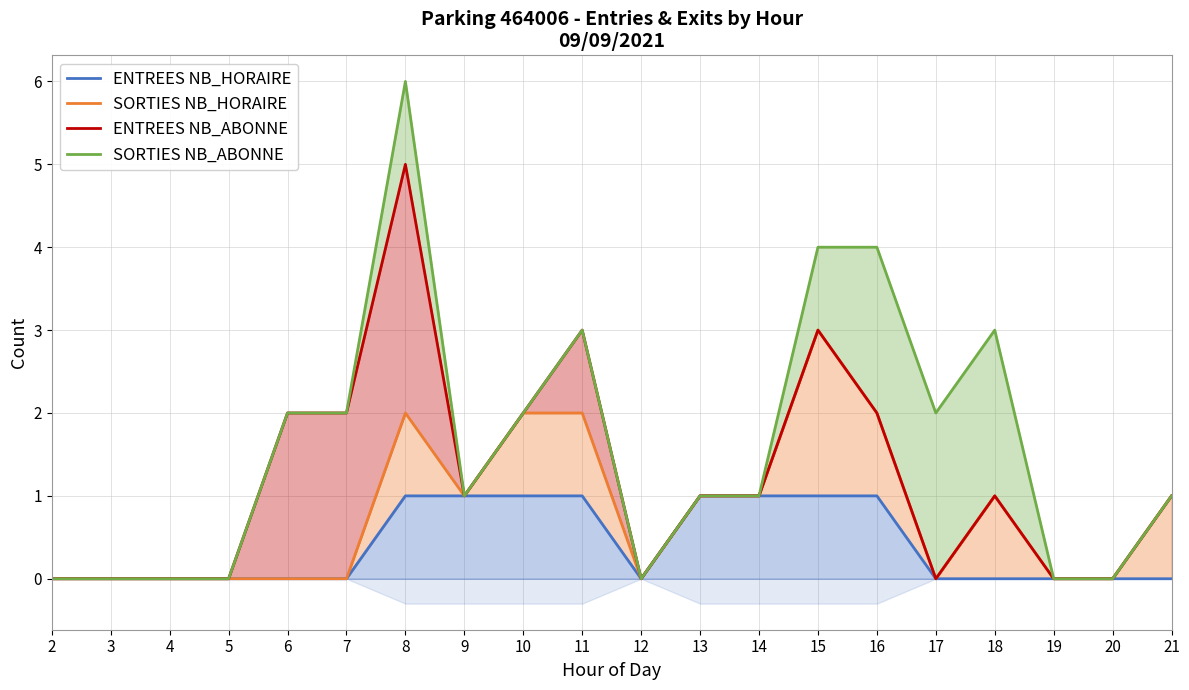

Between 5 and 14, which is larger?

14